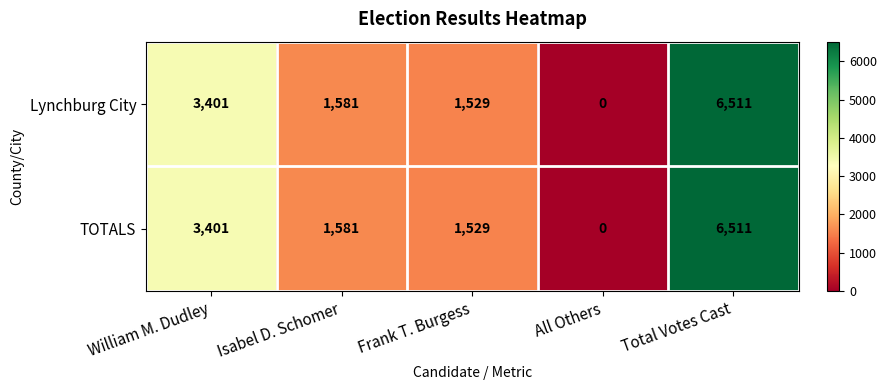

How many data points does each series have?

5